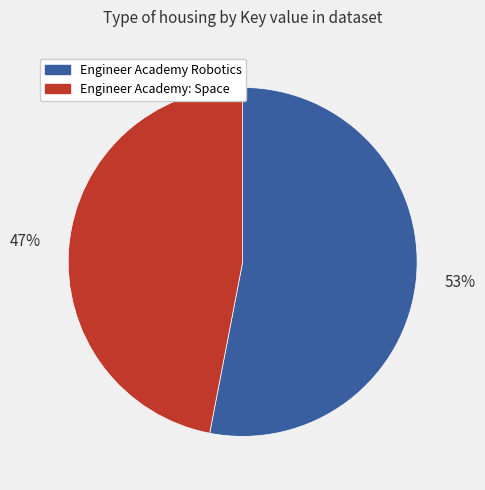

What percentage is the Engineer Academy Robotics slice, to the nearest percent?

53%